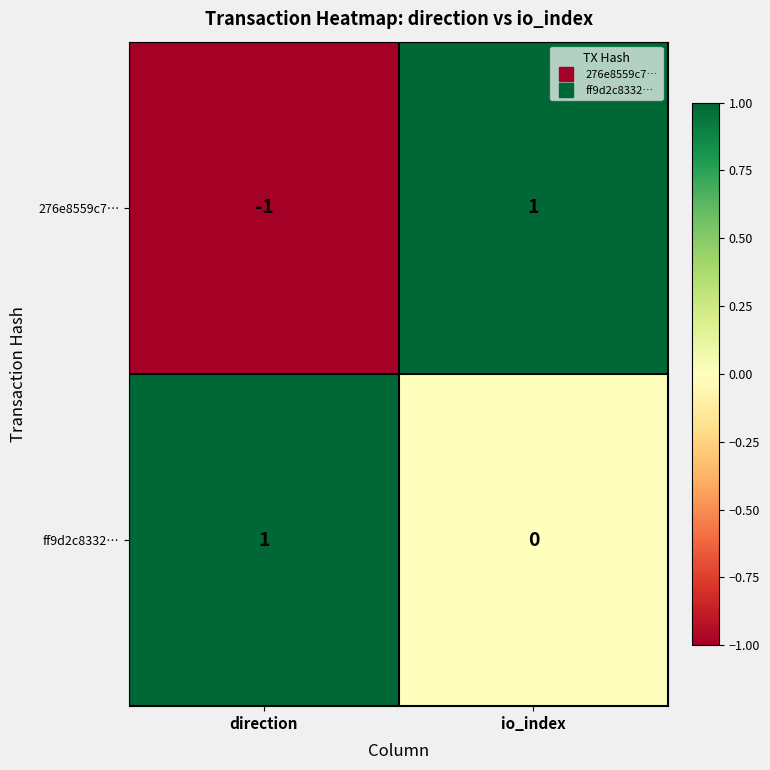

Is the value of 276e8559c7… at io_index greater than the value of ff9d2c8332… at io_index?

Yes